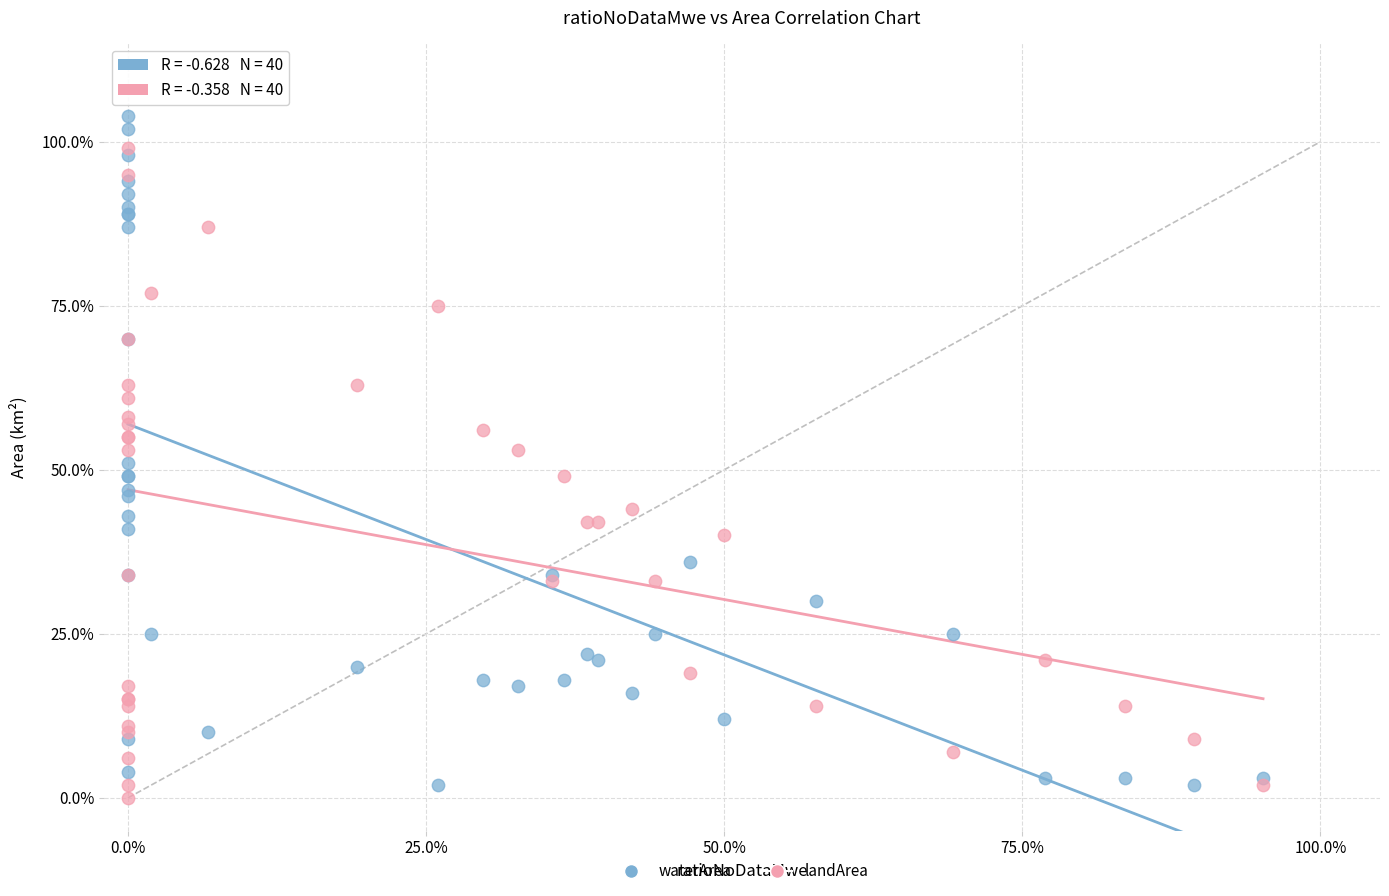

What are all the series names shown in the legend?

waterArea, landArea